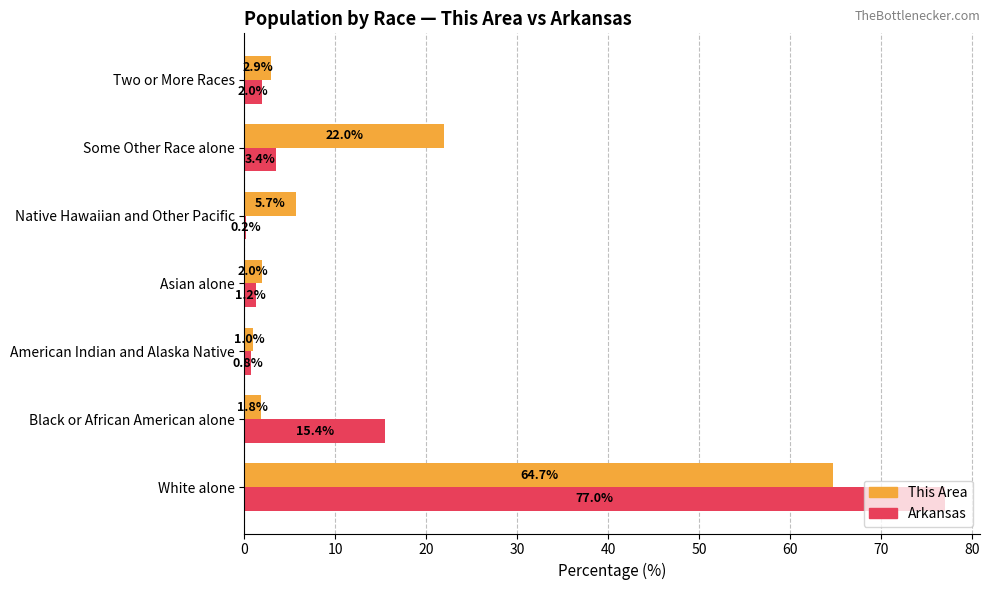

Between Black or African American alone and Some Other Race alone, which series saw the biggest shift?

This Area